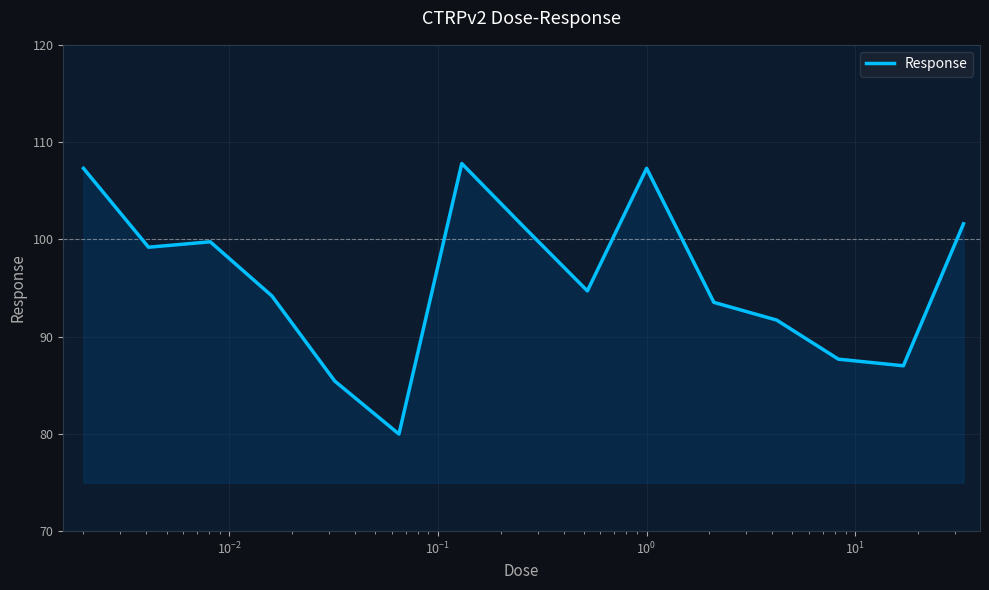

What is the difference between the maximum and minimum values?

27.8